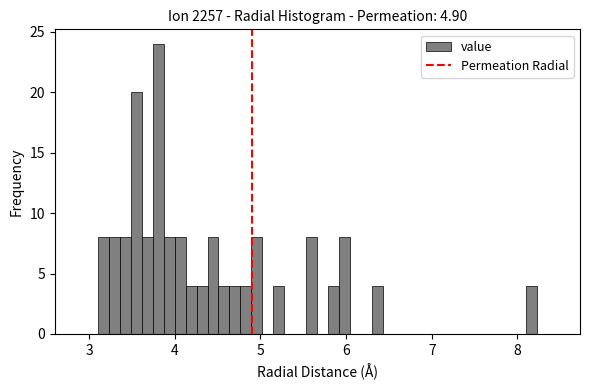

Around what value on the x-axis is the tallest bar? Give the approximate position of its centre, as read against the axis.

3.8